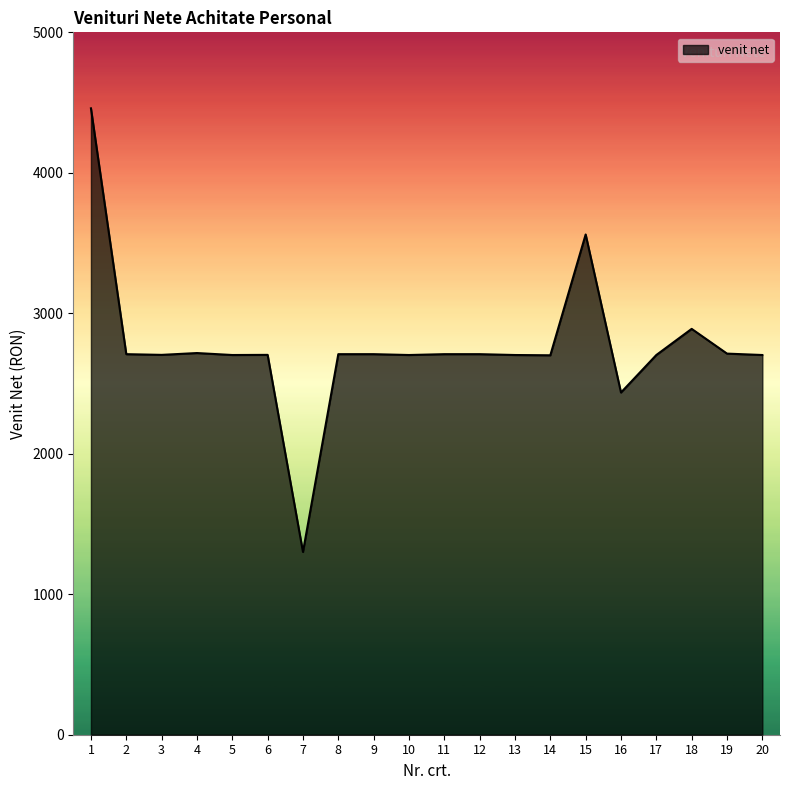

How many categories are shown in the chart?

20